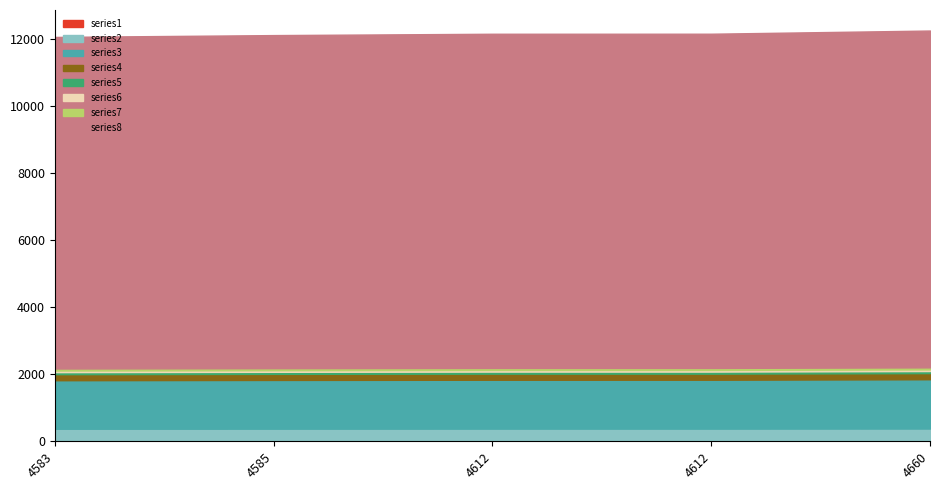

How many values exceed 12156?

2